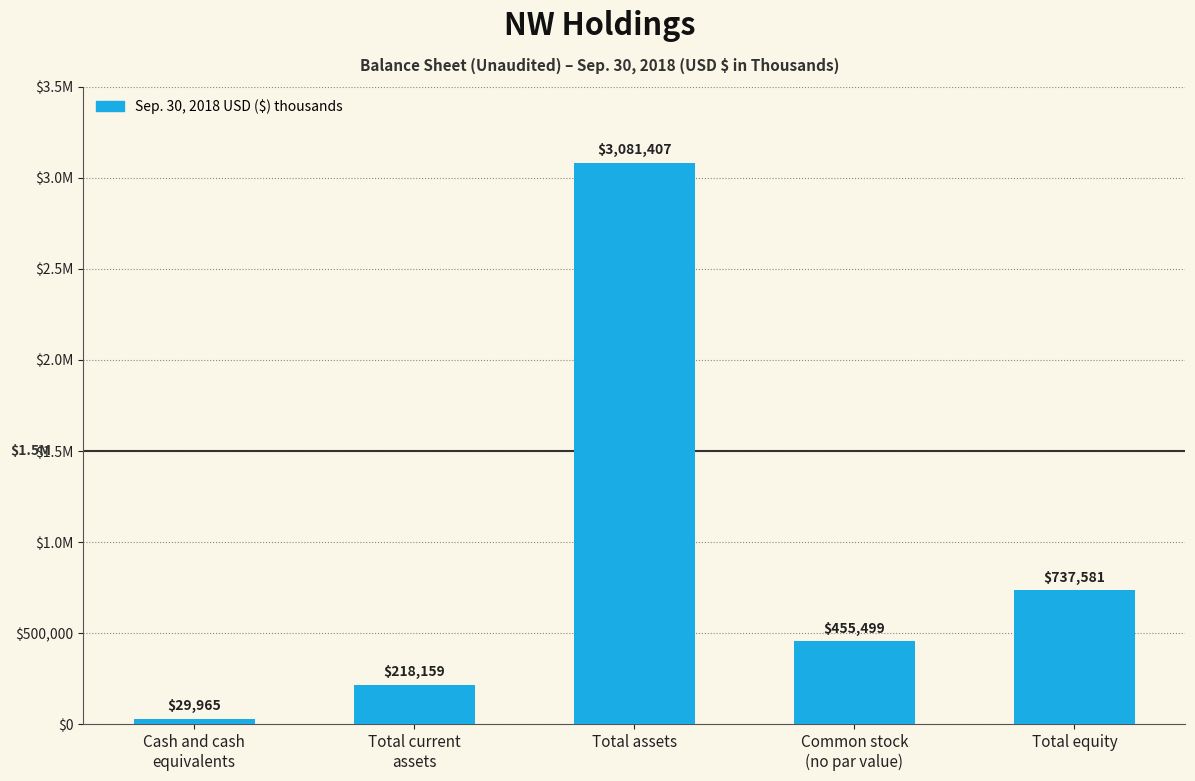

What is the difference between the second highest and minimum values?

707616